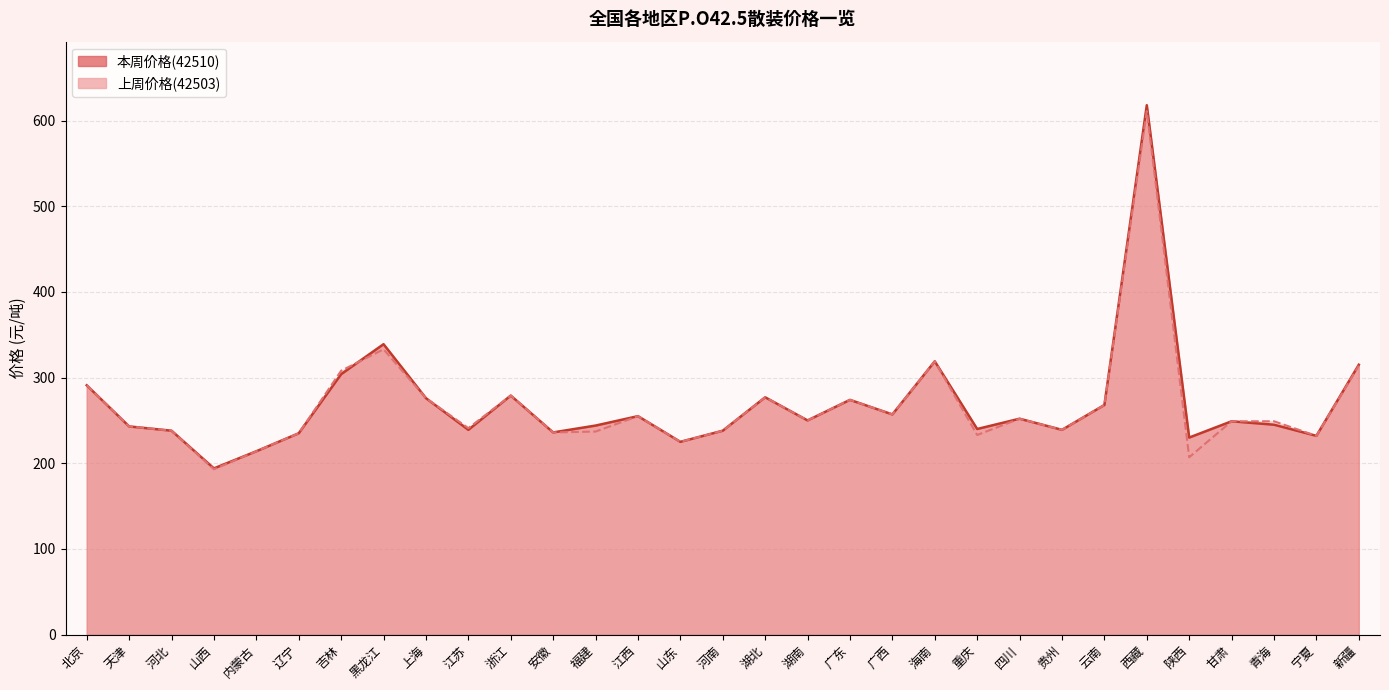

Reading right to left, list all the values displayed in this chart.

本周价格(42510): 315	232	245	249	230	618	268	239	252	240	319	257	274	250	277	238	225	255	244	236	279	239	276	339	304	235	214	194	238	243	291
上周价格(42503): 314	232	249	249	207	611	268	239	252	233	319	257	274	250	277	238	225	255	237	236	279	241	276	333	308	235	214	193	238	243	291